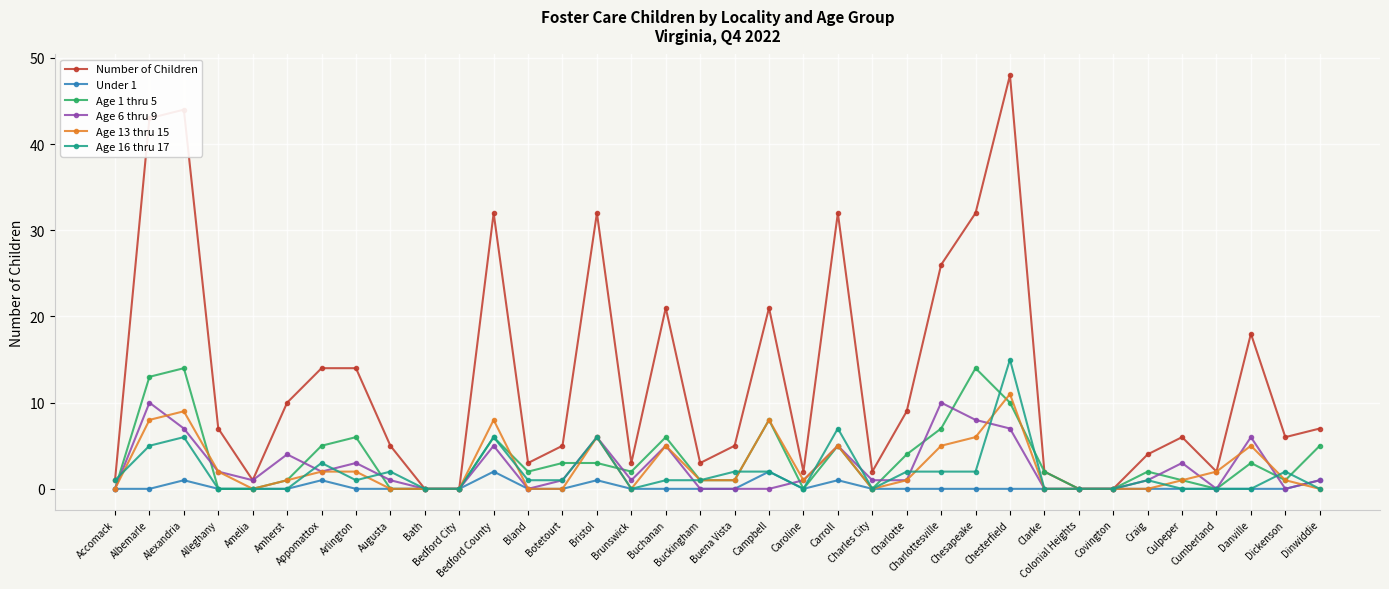

List the series in order of their peak value, highest first.

Number of Children, Age 16 thru 17, Age 1 thru 5, Age 13 thru 15, Age 6 thru 9, Under 1